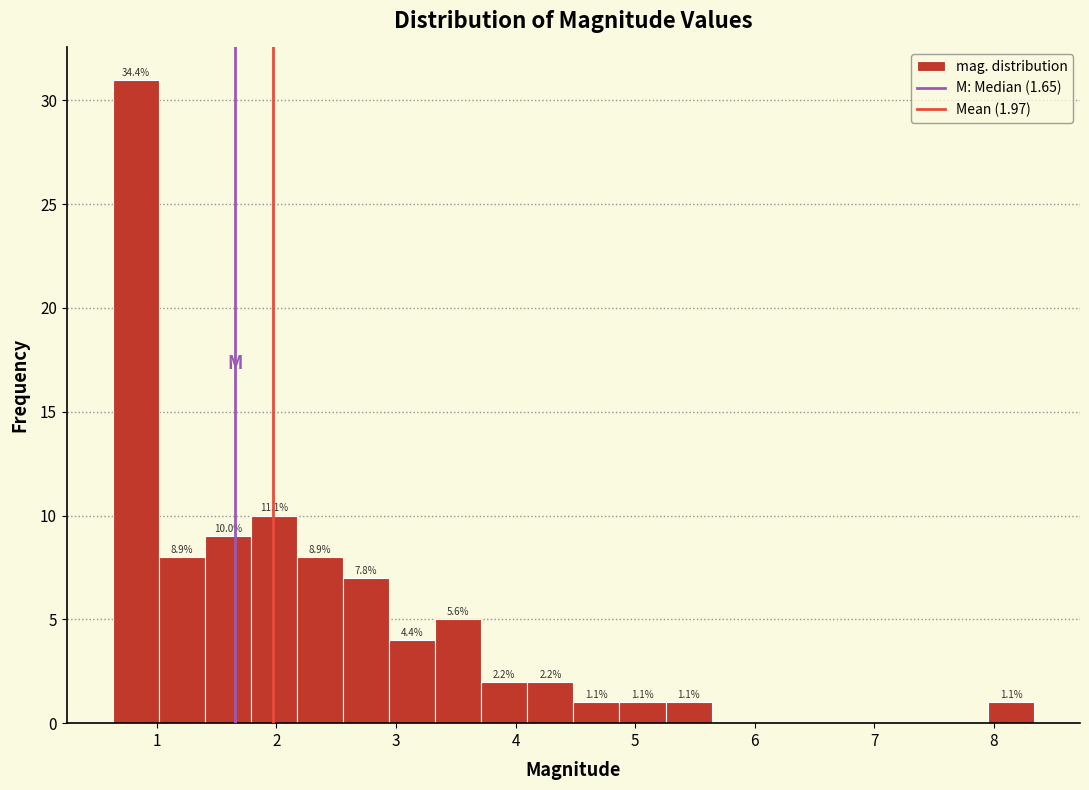

Read against the x-axis, roughly where is the centre of the tallest bar?

0.8